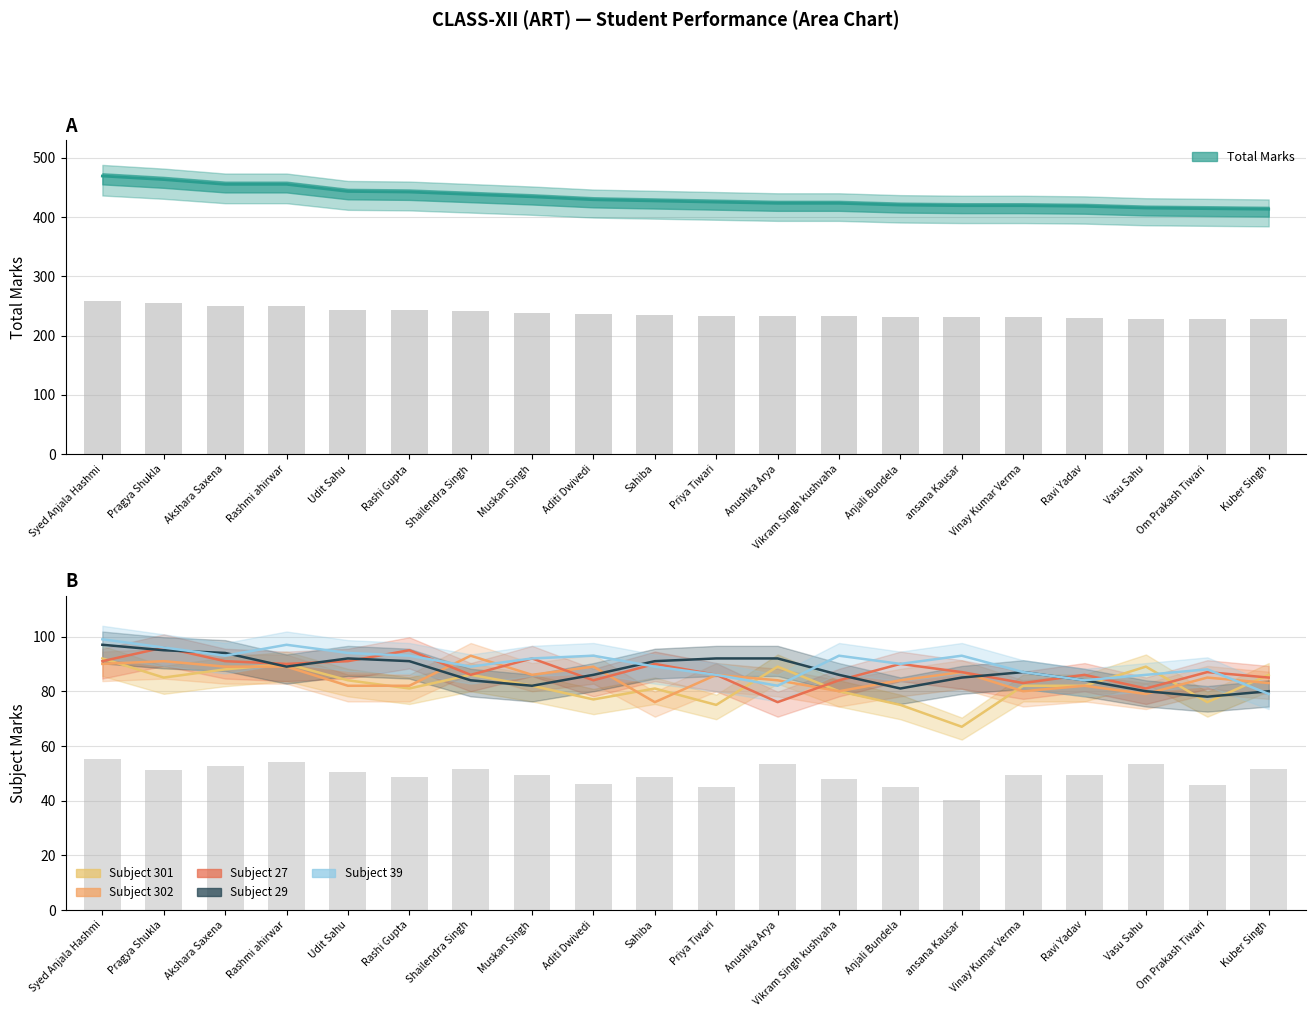

What is the minimum value for Subject 301?

67